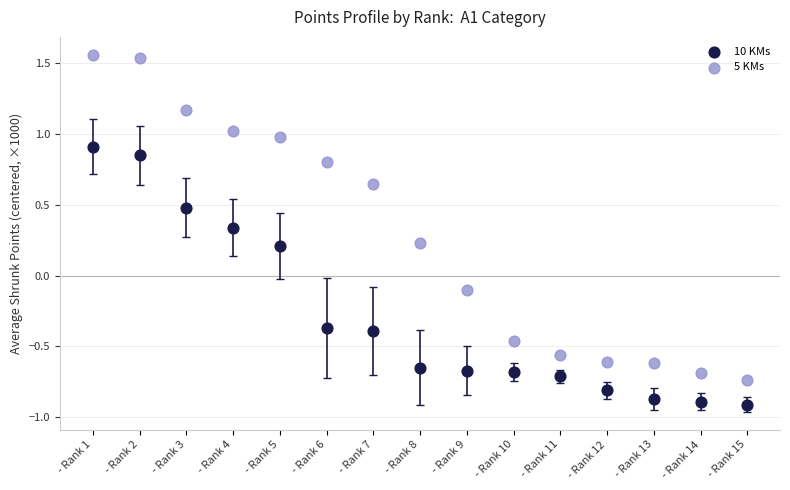

Which series has the largest Y range (max minus min)?

5 KMs